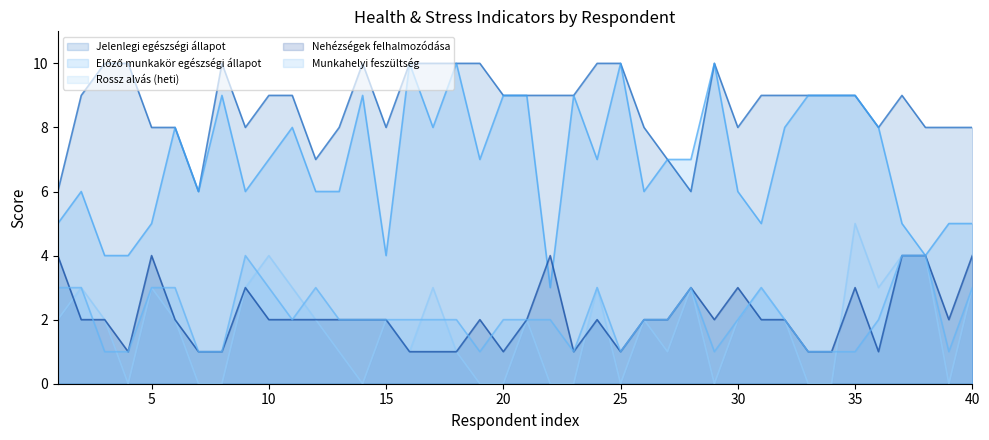

Which series has the widest spread of values?

Előző munkakör egészségi állapot